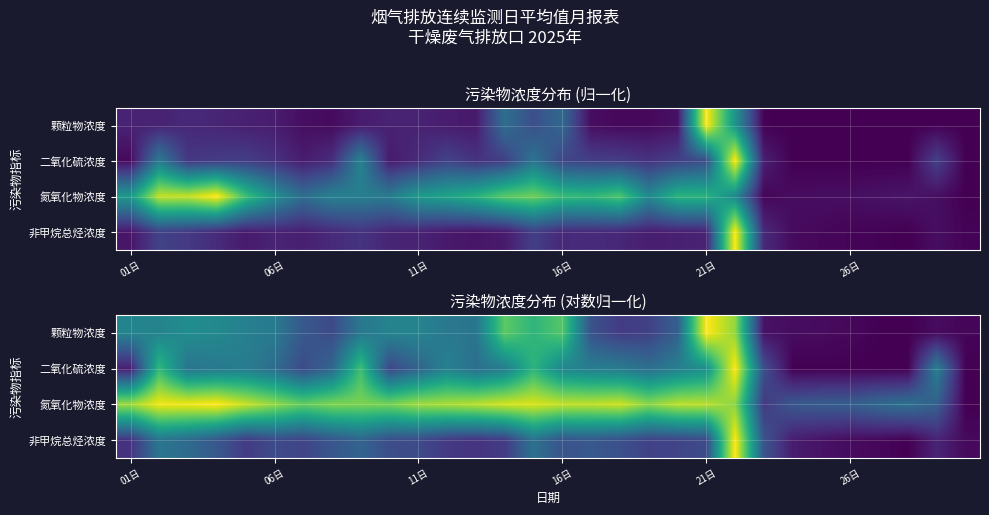

How many values in 氮氧化物浓度 are above zero?

29